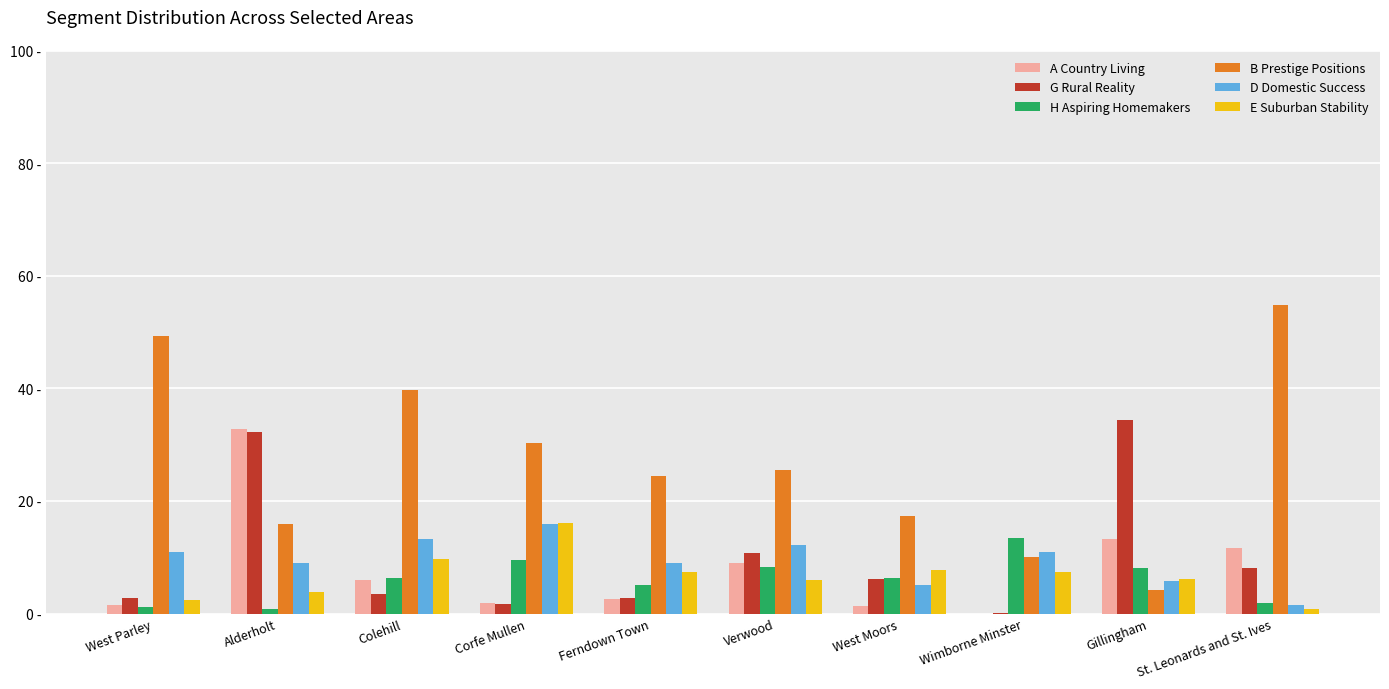

Are the bars horizontal?

No